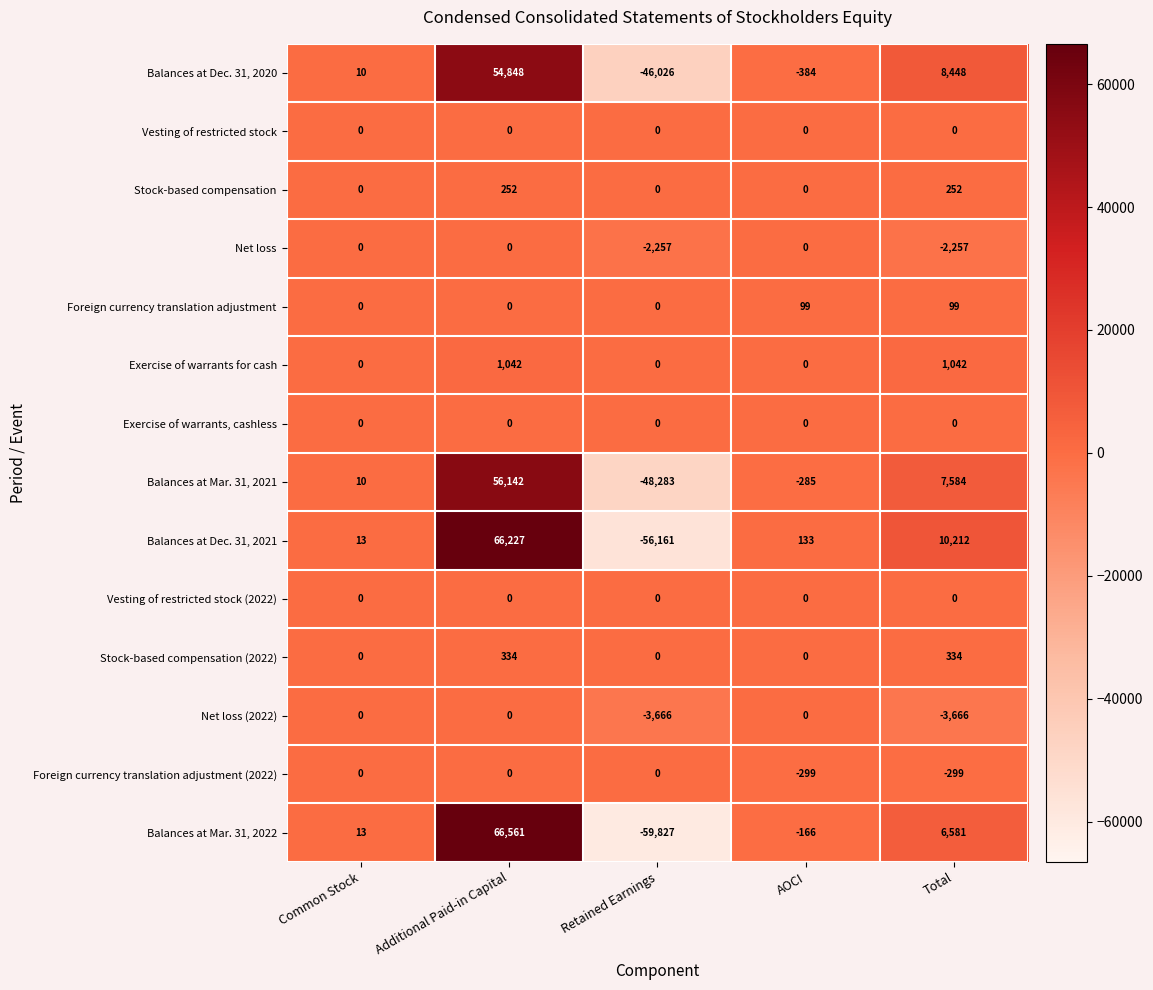

At which category is the sum across all series the highest?

Additional Paid-in Capital